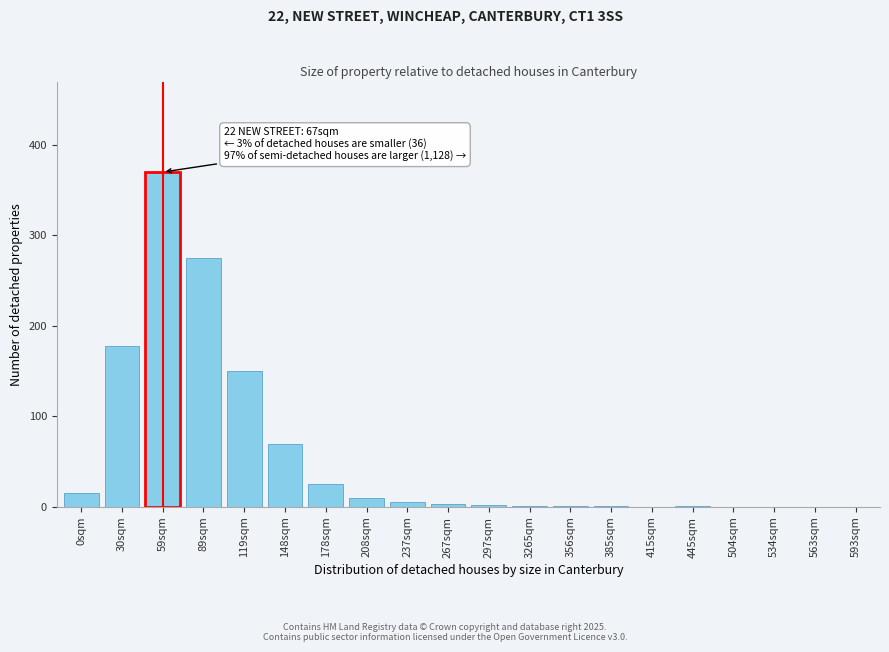

Which category has the highest value across all series?

59sqm